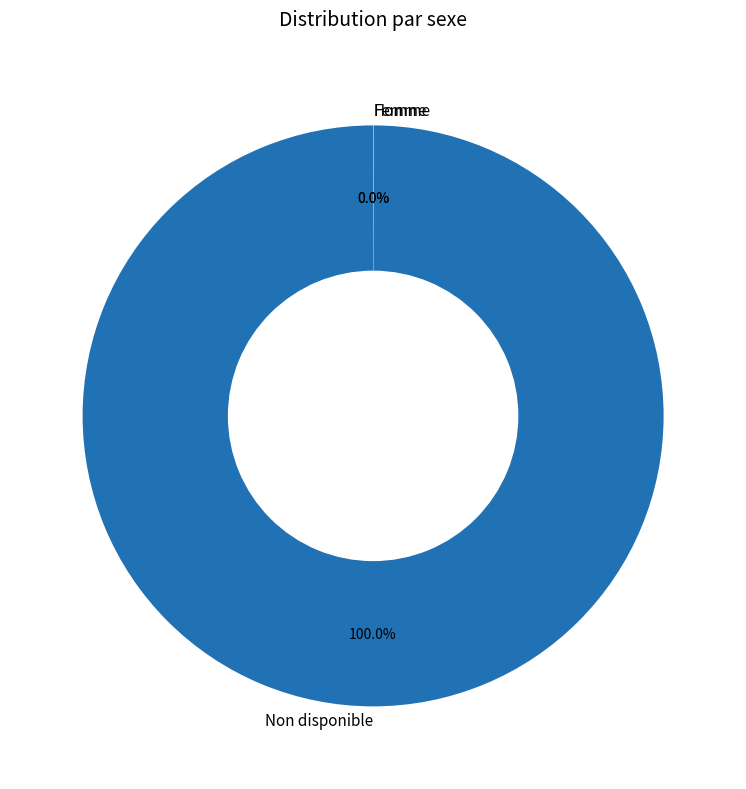

Which category accounts for the majority?

Non disponible